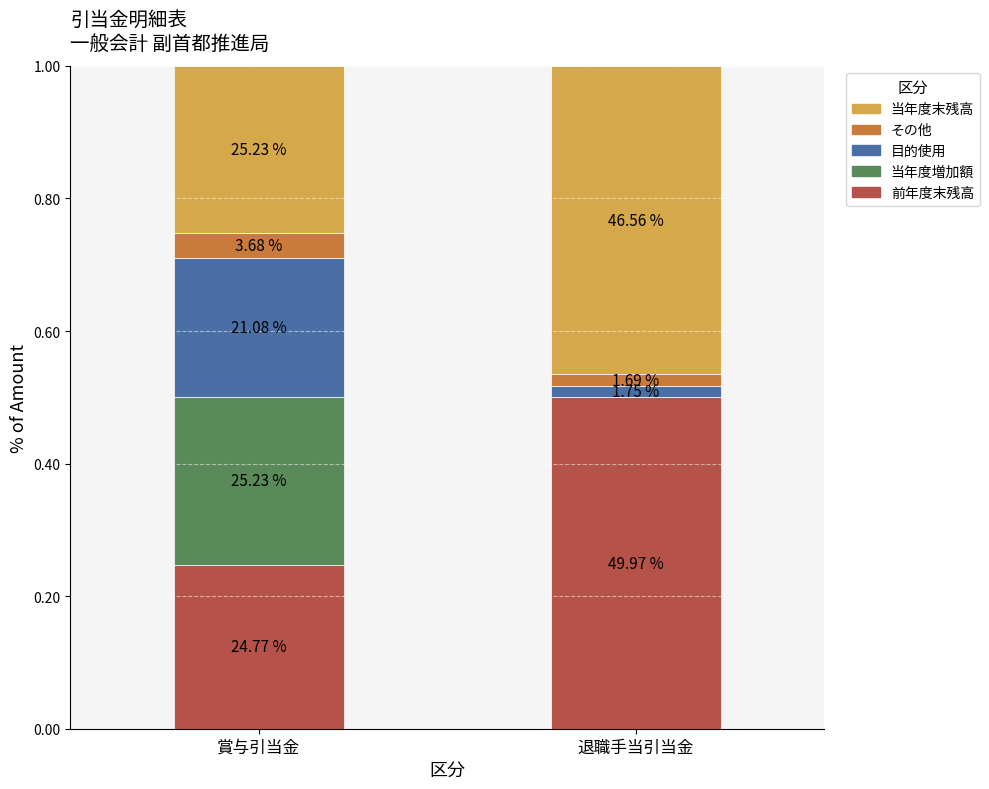

Is it true that 前年度末残高 equals 0.8 at 退職手当引当金?

False